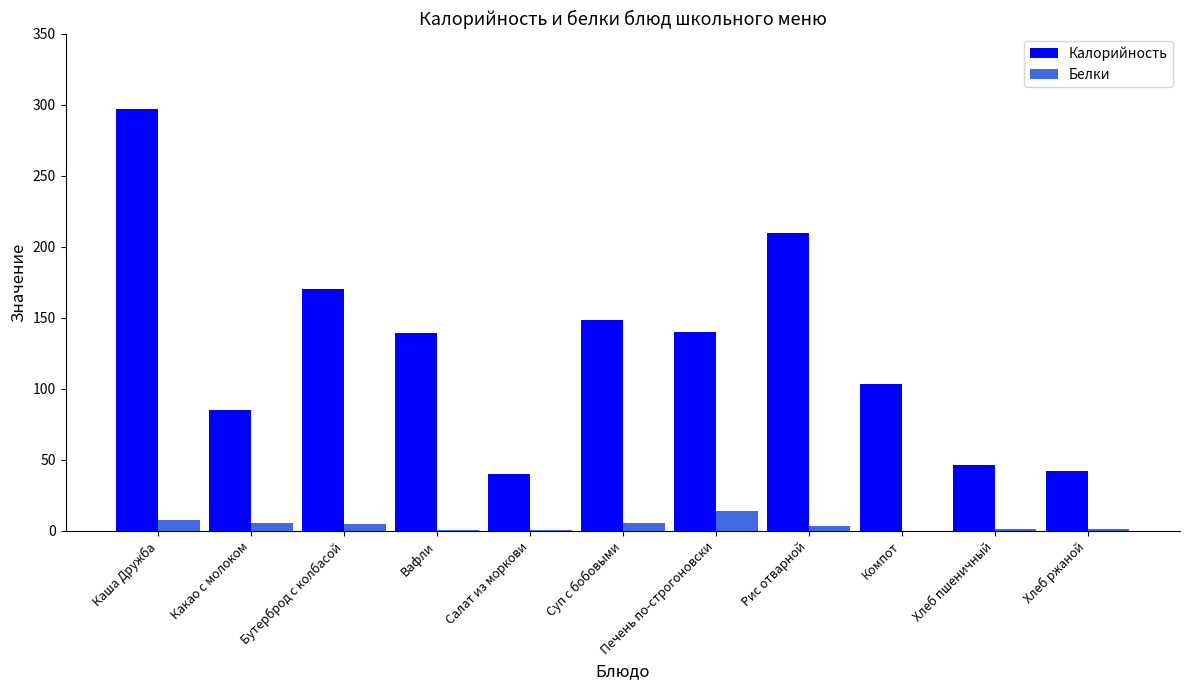

Which category has the highest value in the Калорийность series?

Каша Дружба